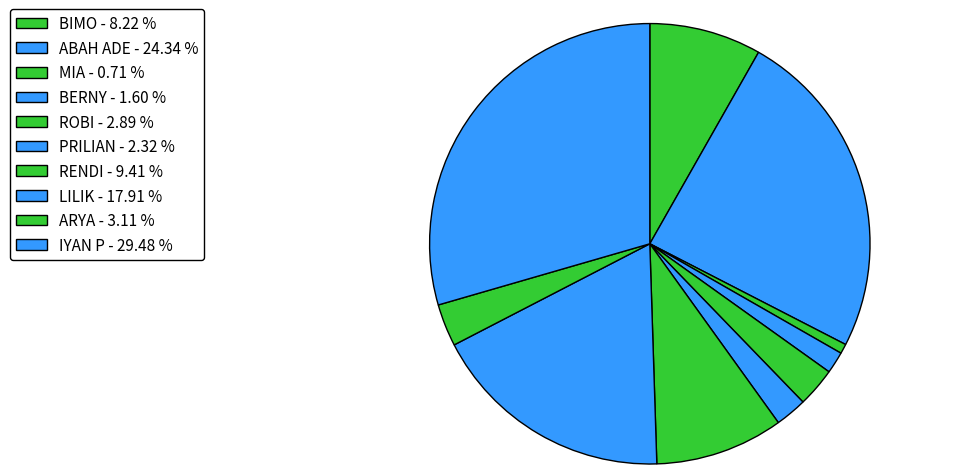

To the nearest percent, what portion does BIMO represent?

8%